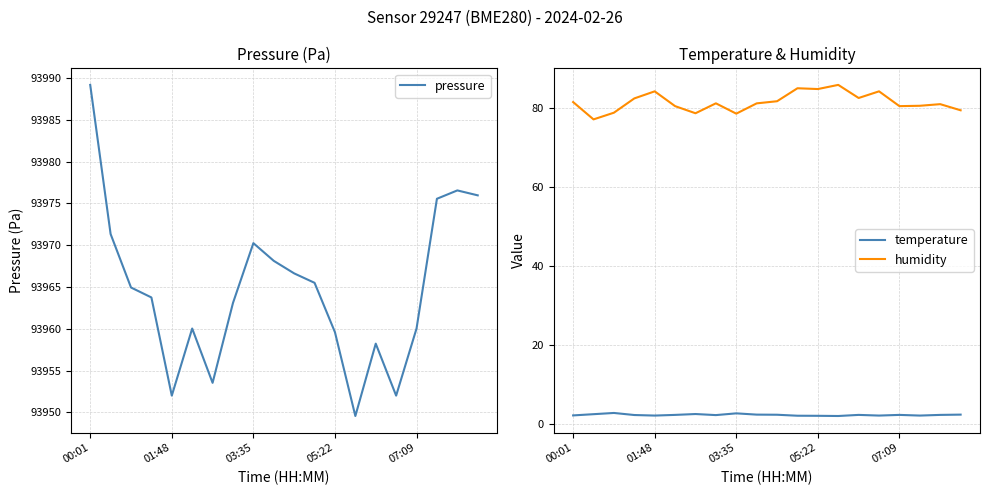

True or false: pressure and temperature intersect in this chart.

False